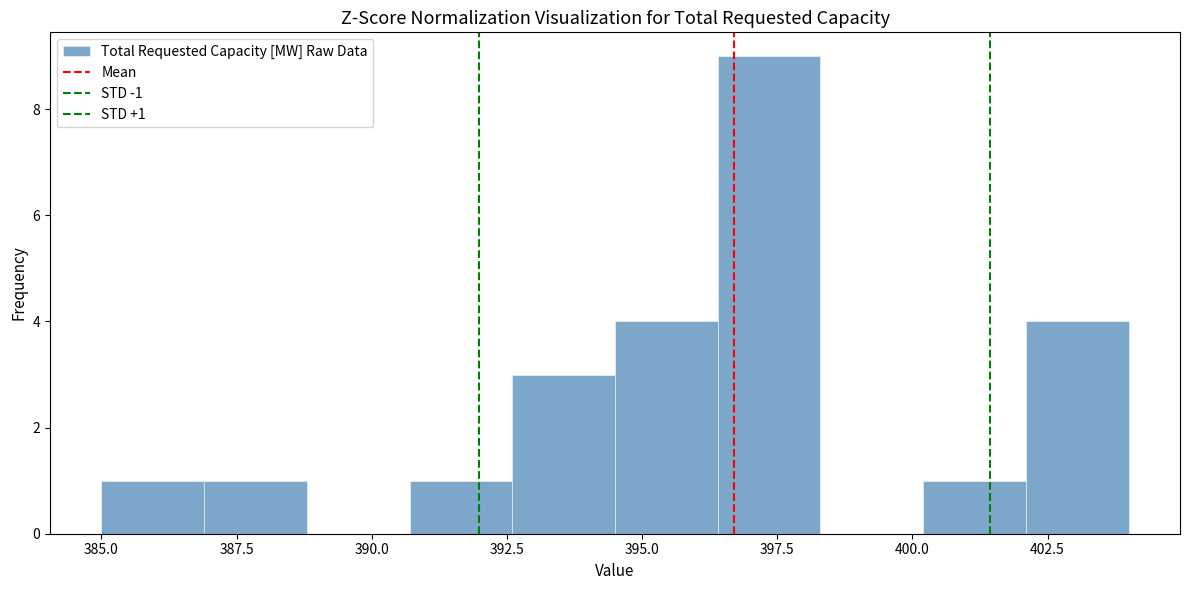

Read against the x-axis, roughly where is the centre of the tallest bar?

397.5